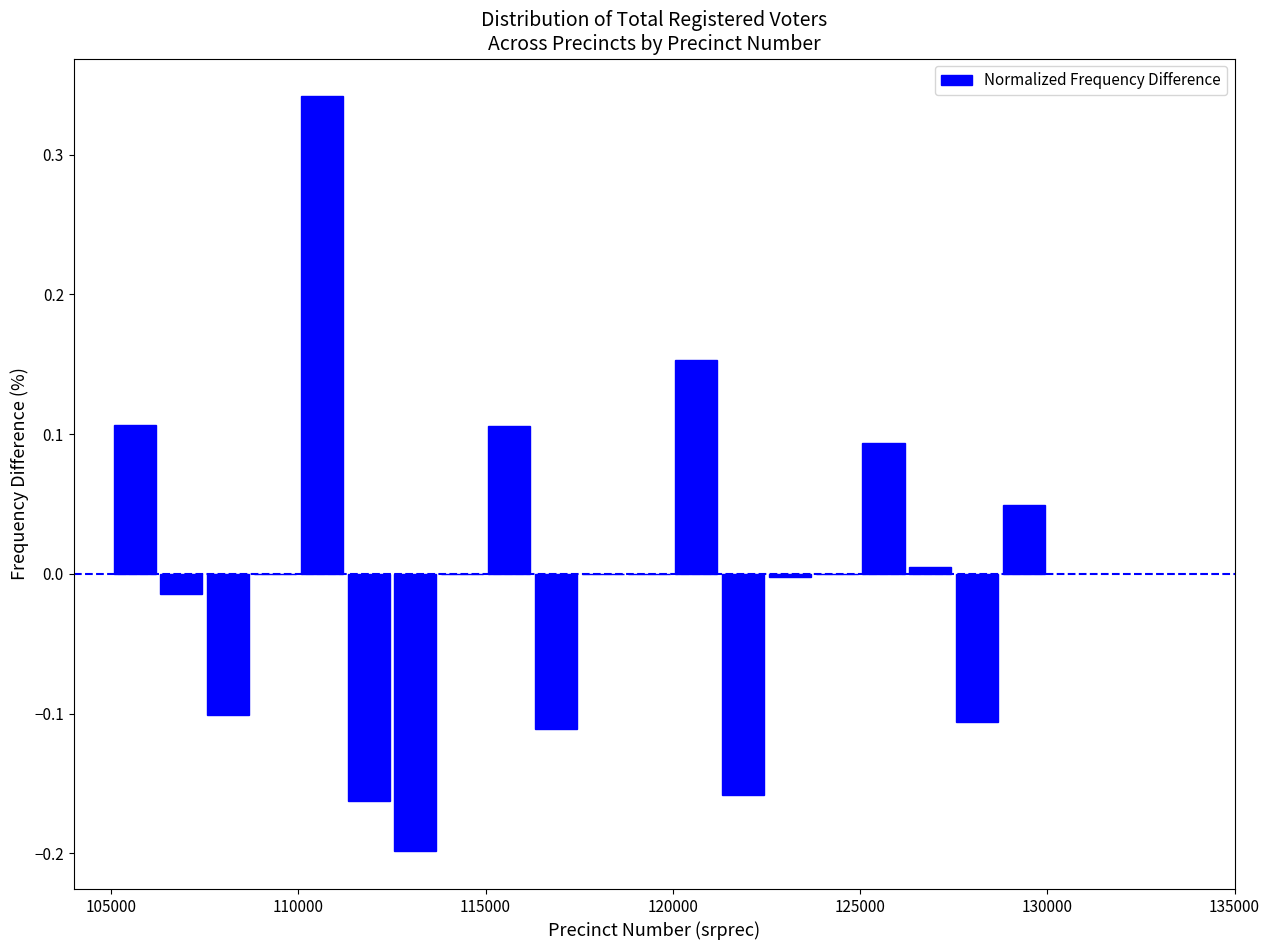

Around what value on the x-axis is the tallest bar? Give the approximate position of its centre, as read against the axis.

110500